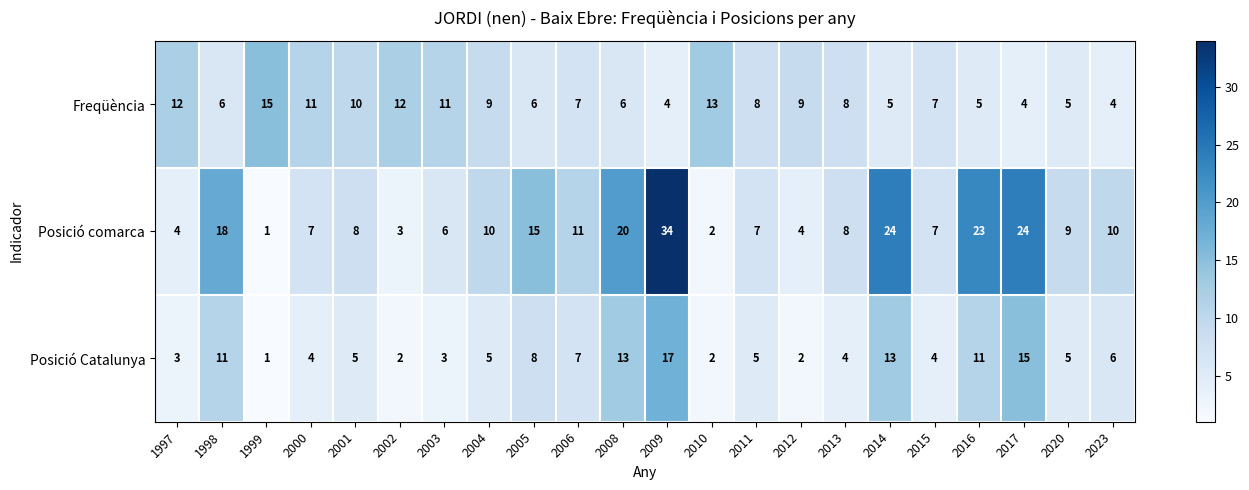

What is the difference between the maximum and minimum values in the Posició Catalunya series?

16